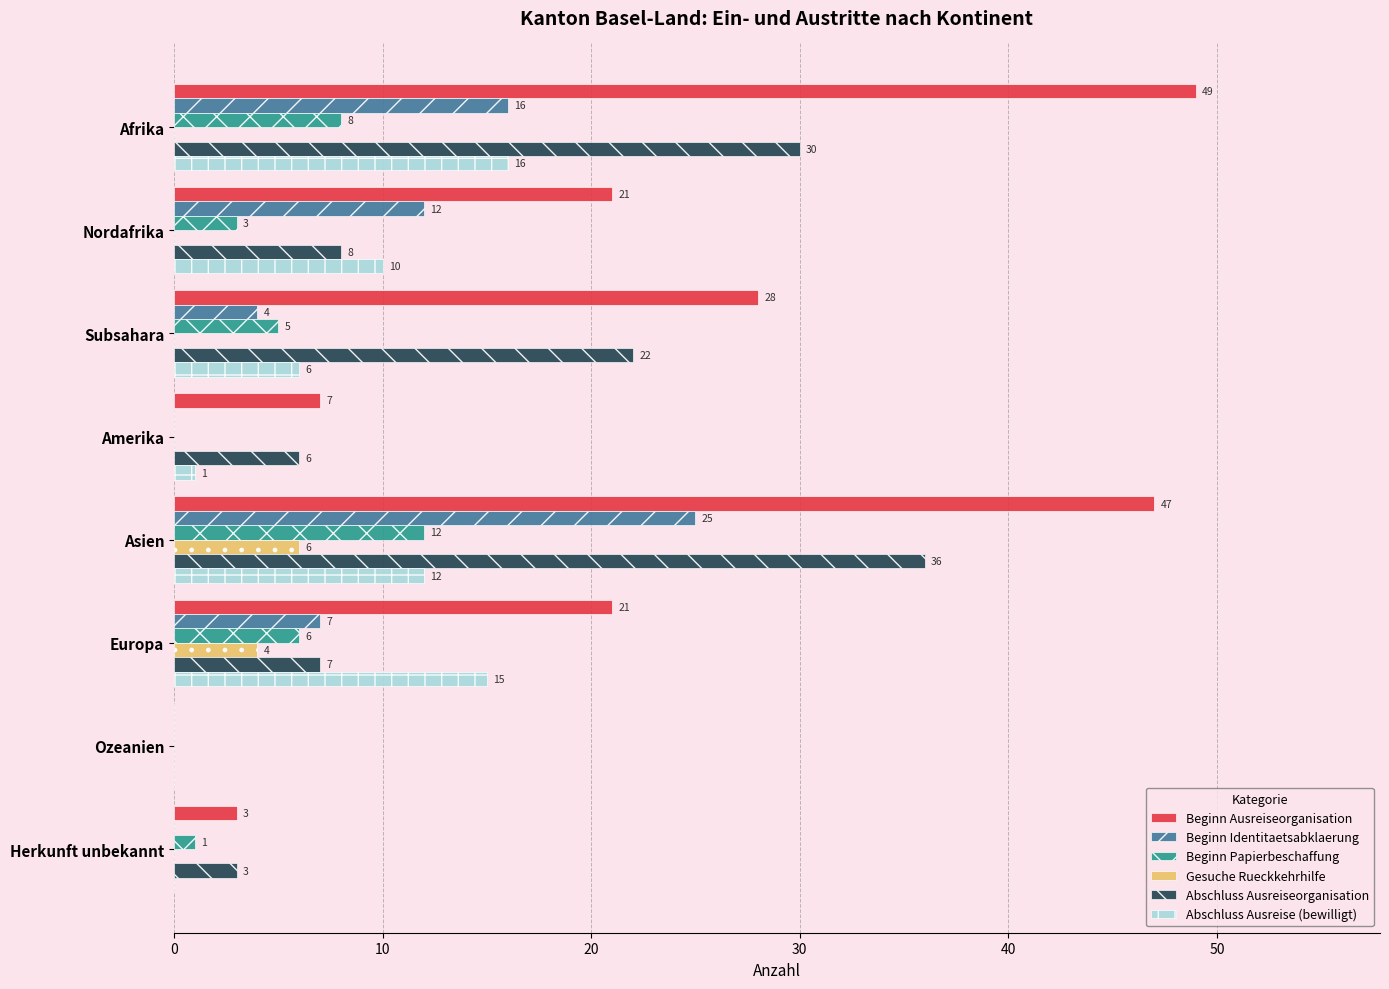

Is the value of Gesuche Rueckkehrhilfe at Afrika greater than the value of Beginn Papierbeschaffung at Europa?

No